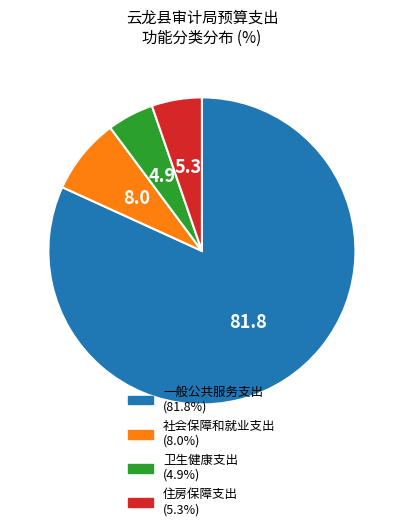

True or false: 住房保障支出 accounts for 5% of the total.

True